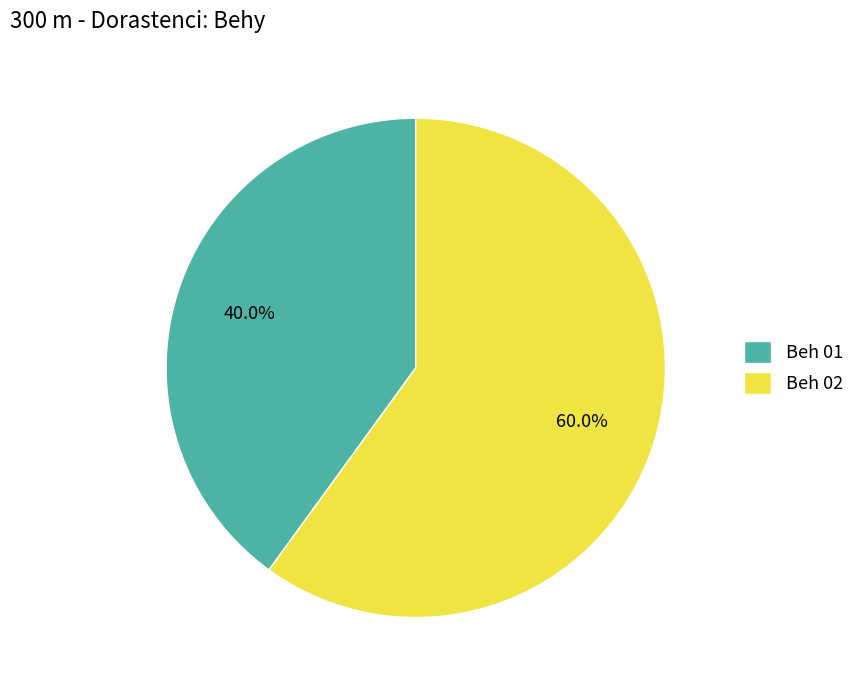

Is it true that Beh 02 is 71% of the pie?

False